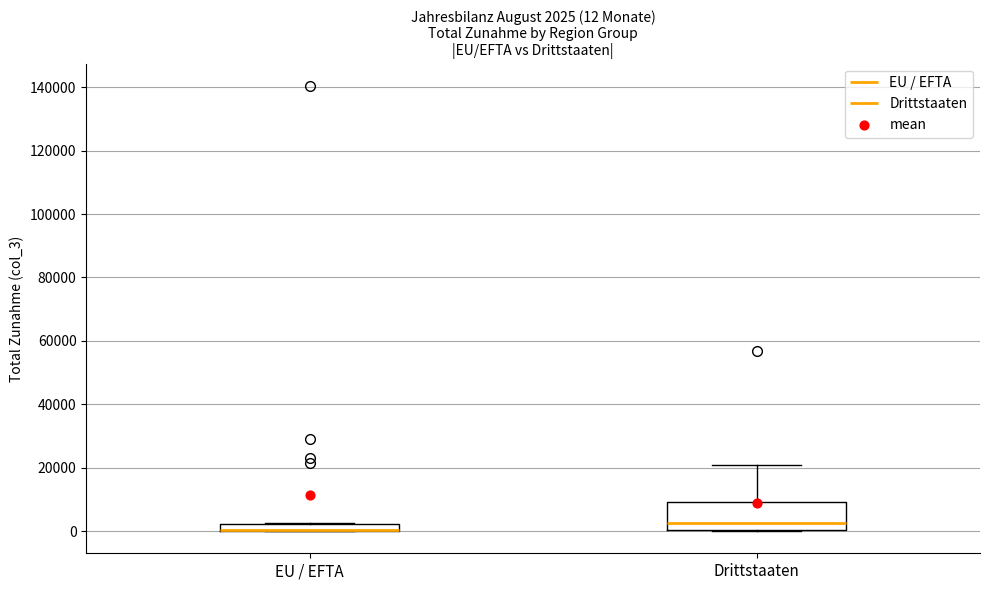

Comparing the boxes themselves (not the whiskers), which one is the tallest?

Drittstaaten